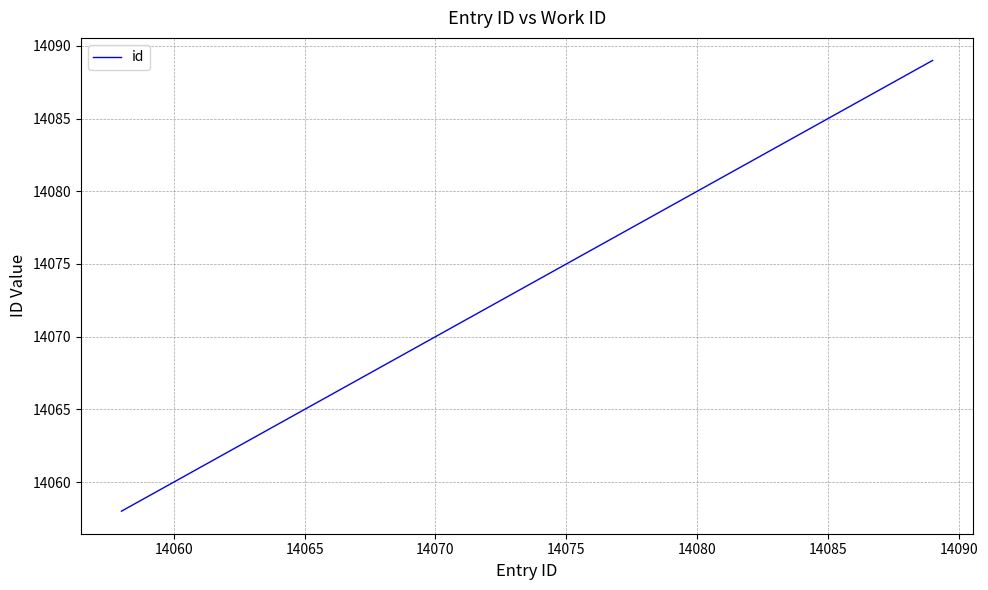

Reading left to right, what are all the values shown in this chart?

14058	14060	14061	14085	14089